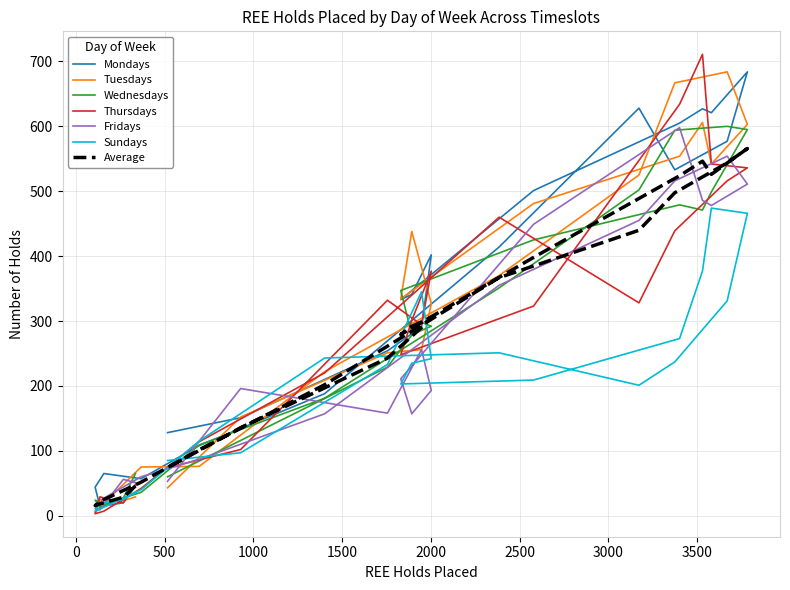

How many interior local valleys does the Thursdays series have?

5